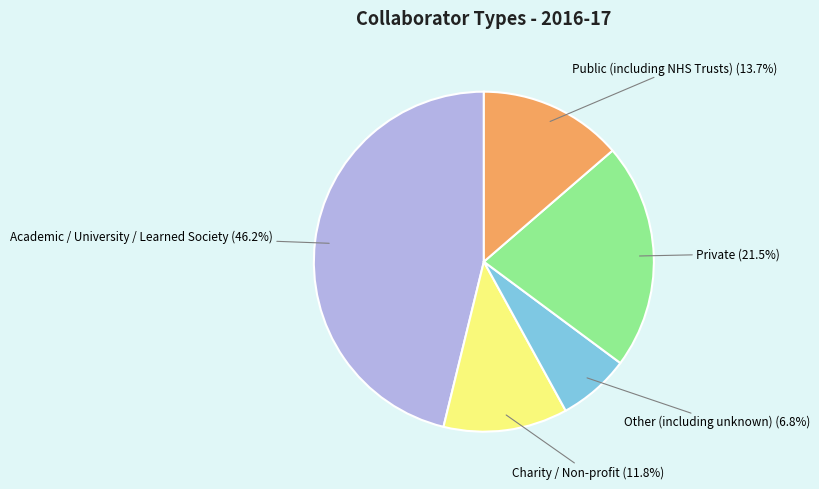

To the nearest percent, what is the difference between the largest and smallest slice percentages?

39%